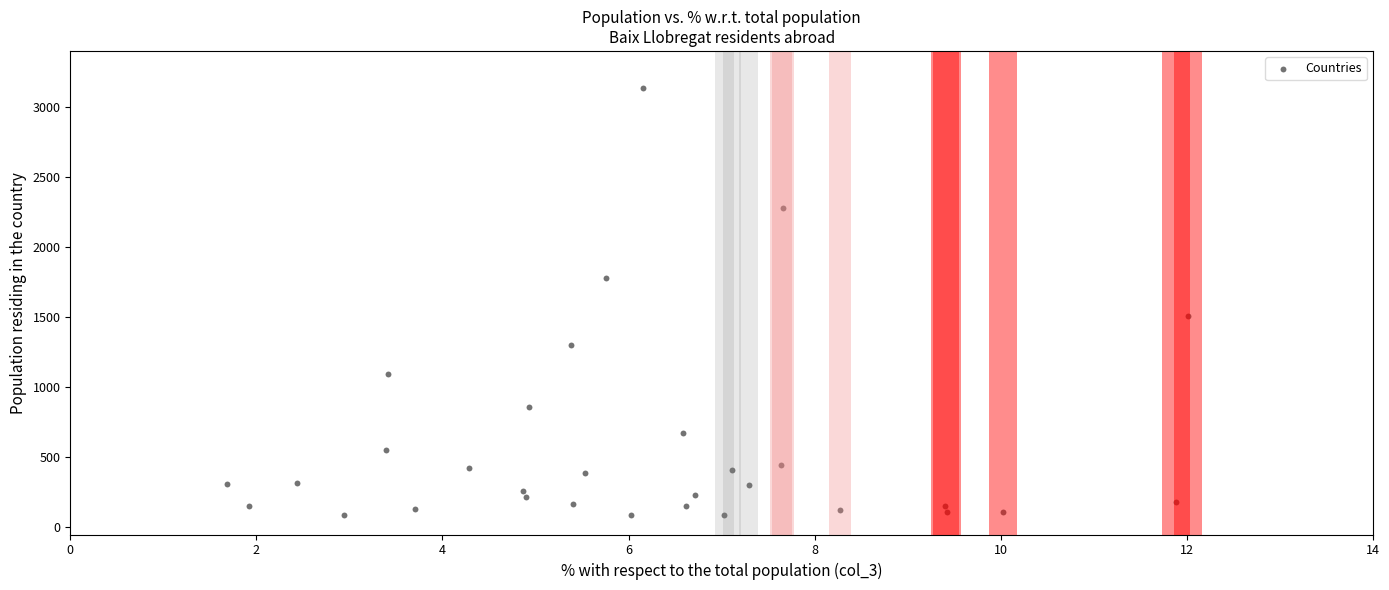

What Y value in the scatter plot is closest to 1611?

1506